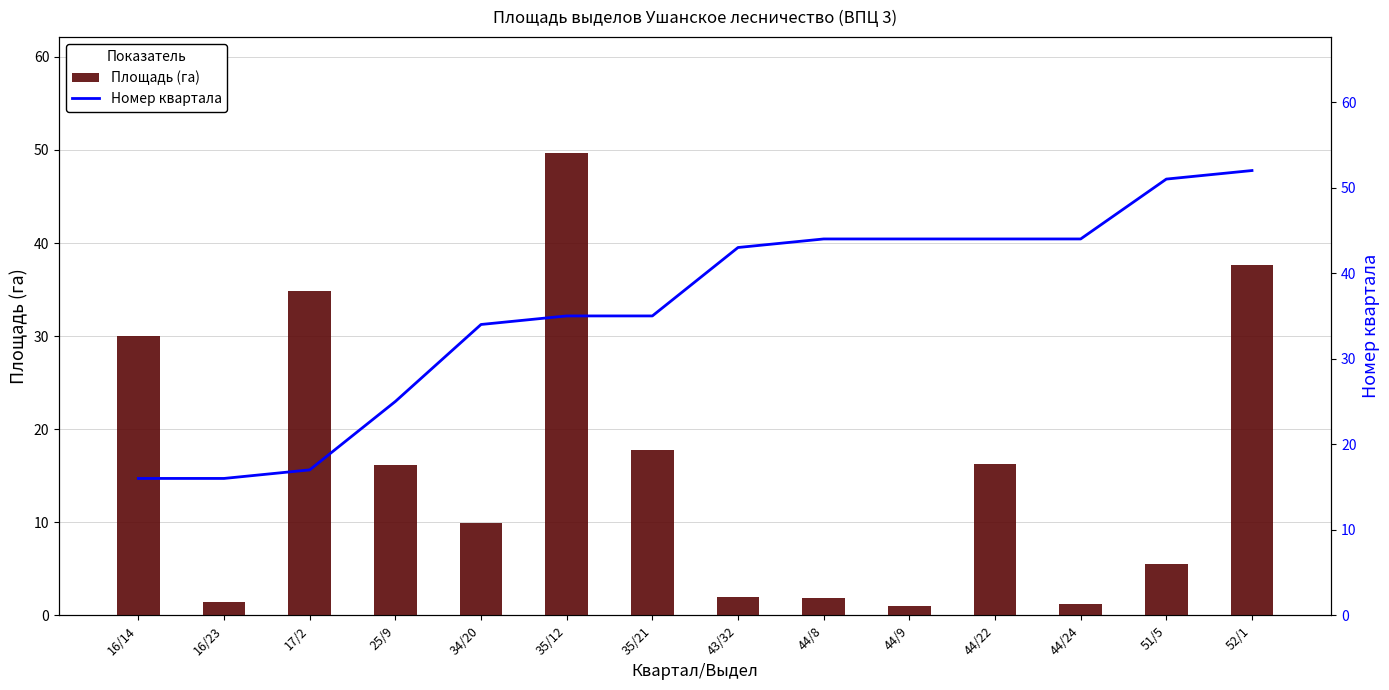

What is the difference between the Номер квартала values at 17/2 and 34/20?

17.0